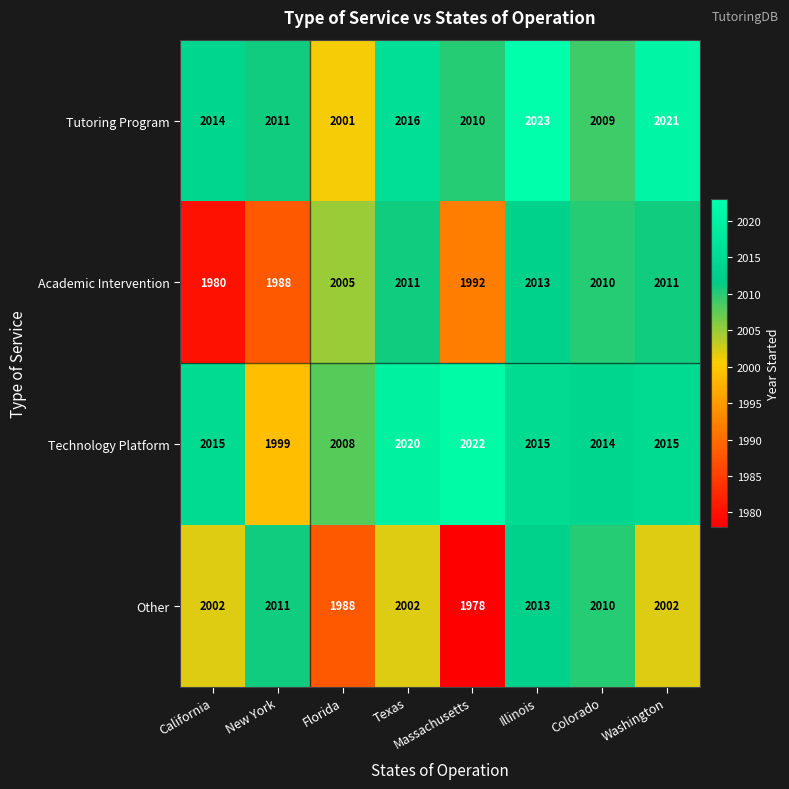

What is the difference between the maximum and minimum values in the Tutoring Program series?

22